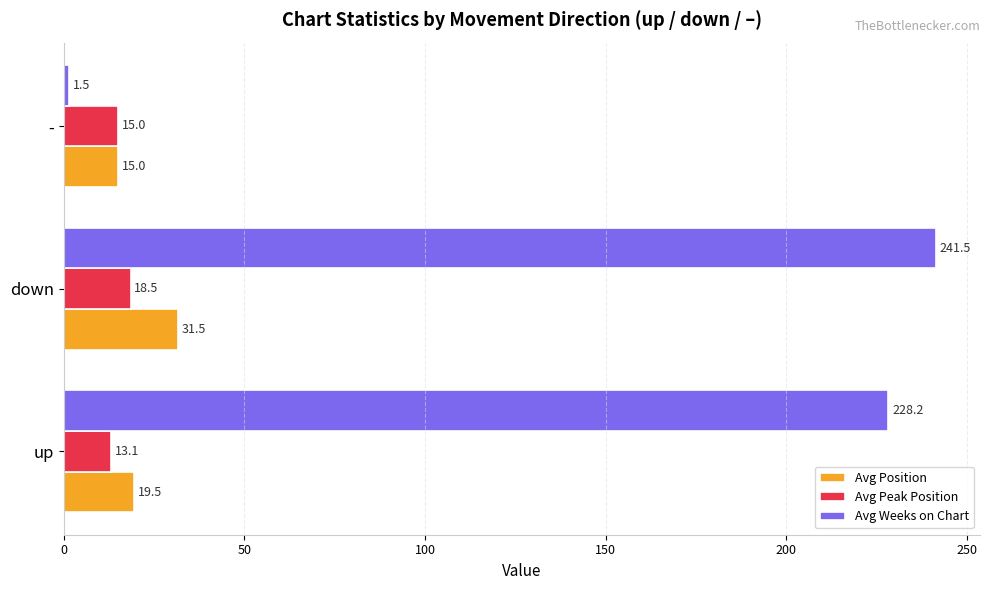

What is the difference between the highest and lowest values at up?

215.1